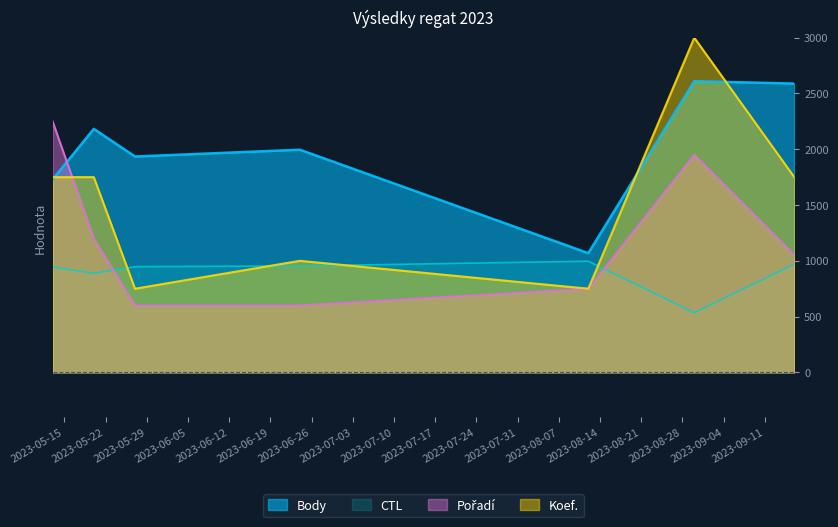

At which label does Body reach its minimum?

2023-08-12